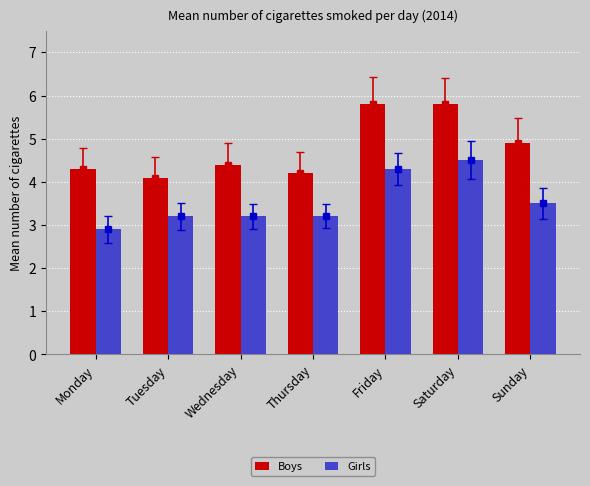

At which category is the sum across all series the highest?

Saturday